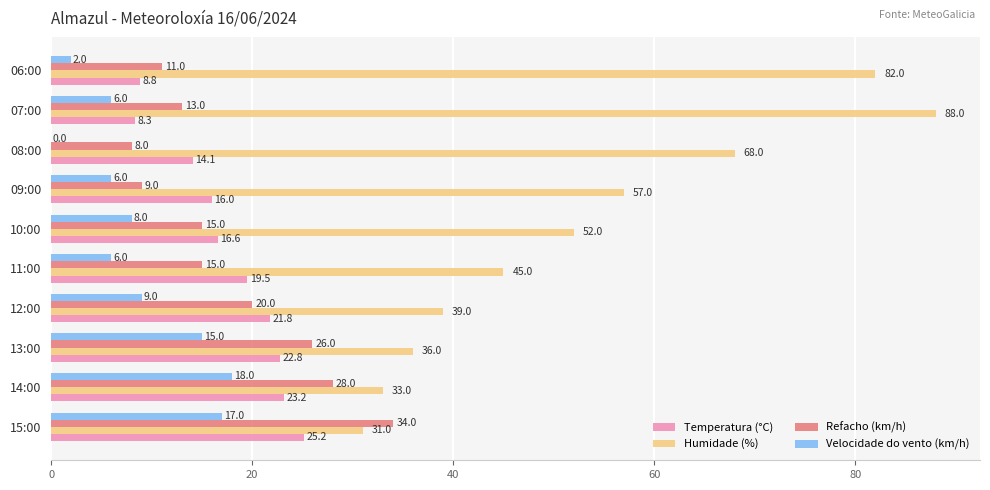

What is the sum of all Refacho (km/h) values?

179.0